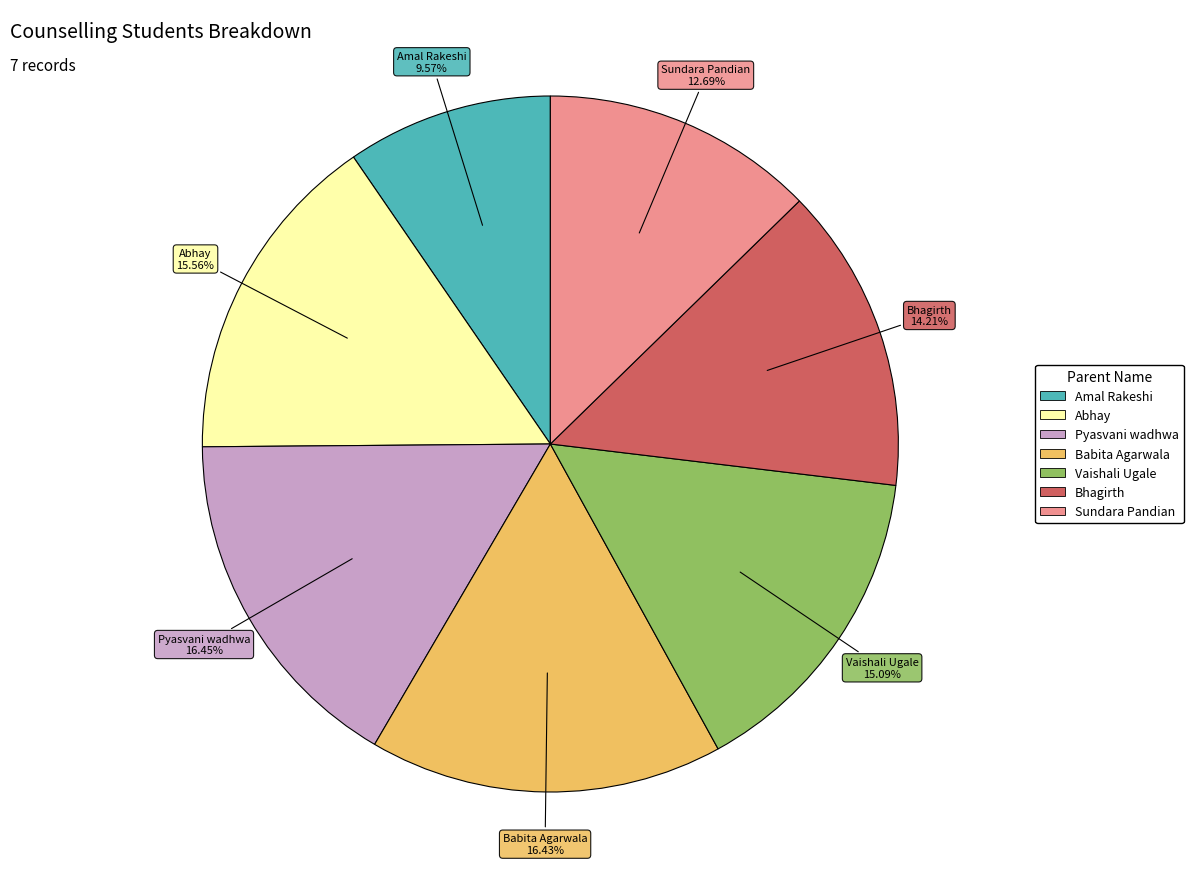

How many slices are in this pie chart?

7